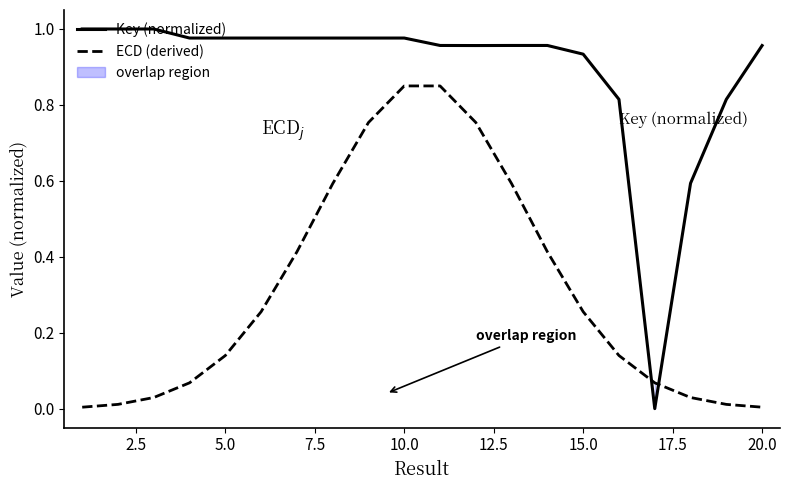

The Key (normalized) series shows 1.5 at 5.0. True or false?

False